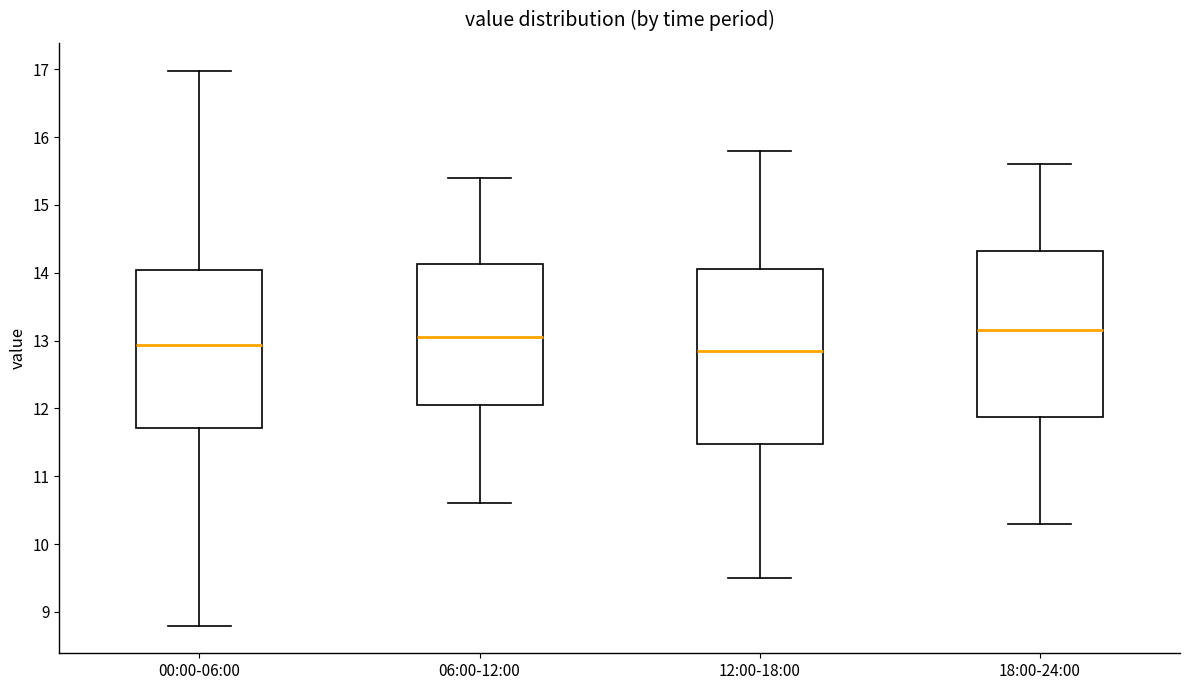

Where is the lower edge of the box for 12:00-18:00 on the y-axis? The values are not printed on the chart, so give them approximately, as read against the axis.

11.5